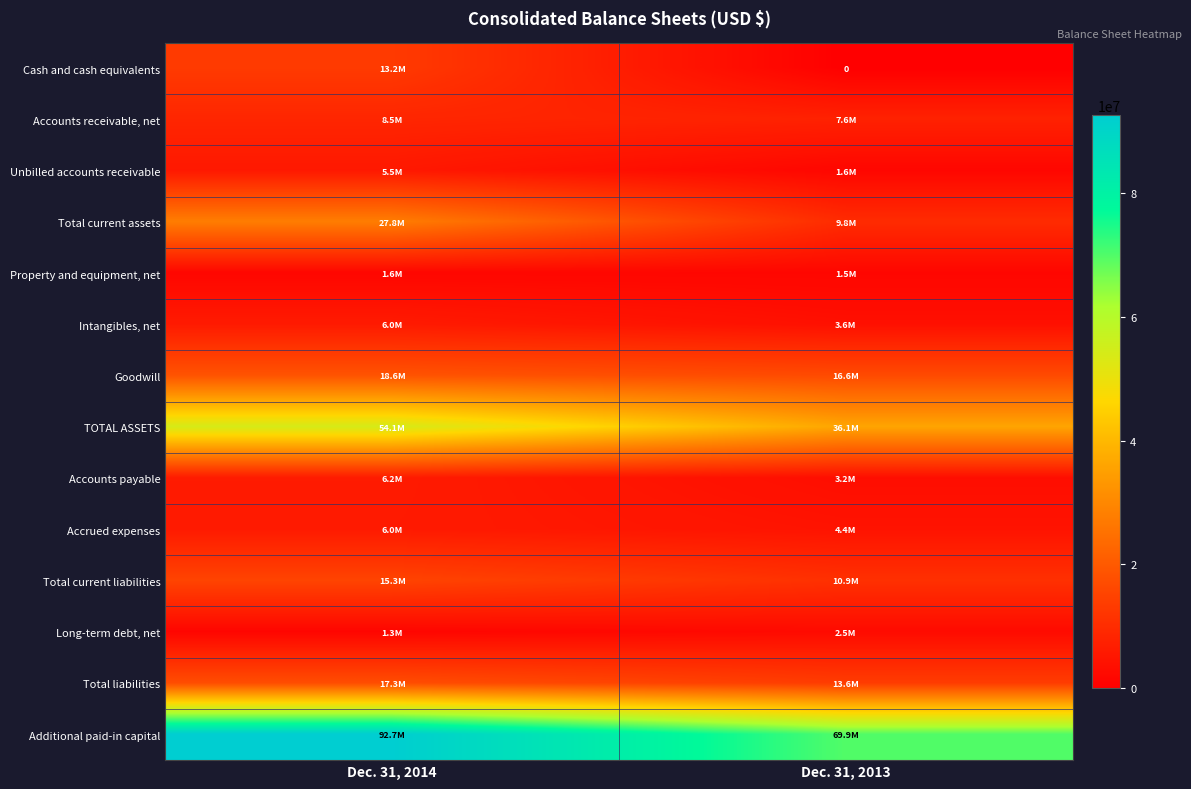

List the series in order of their peak value, highest first.

Additional paid-in capital, TOTAL ASSETS, Total current assets, Goodwill, Total liabilities, Total current liabilities, Cash and cash equivalents, Accounts receivable, net, Accounts payable, Intangibles, net, Accrued expenses, Unbilled accounts receivable, Long-term debt, net, Property and equipment, net